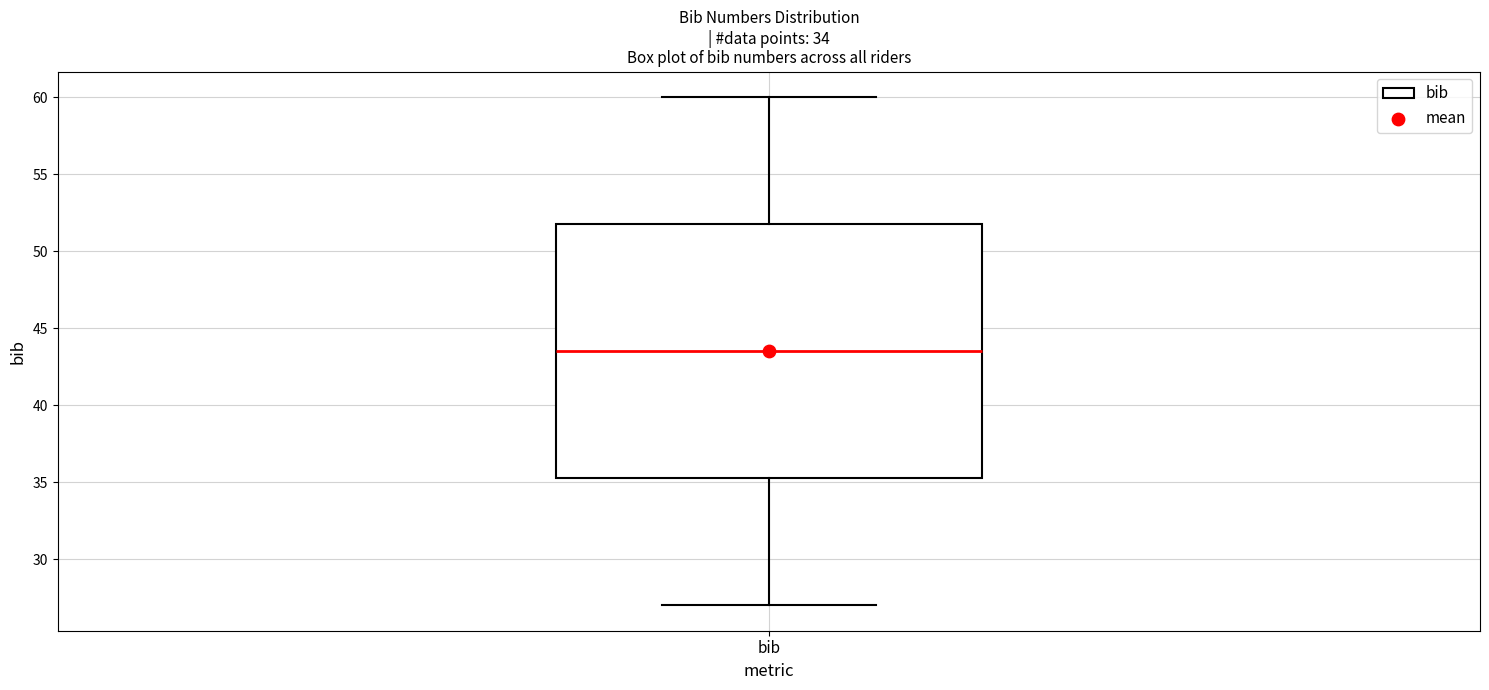

Transcribe this box plot: give where the median line is, the range the box spans, and where the two whiskers end, as read against the y-axis. The values are not printed on the chart, so give them approximately, as read against the axis.

median 43.5, box 35.5 to 52.0, whiskers 27.0 to 60.0